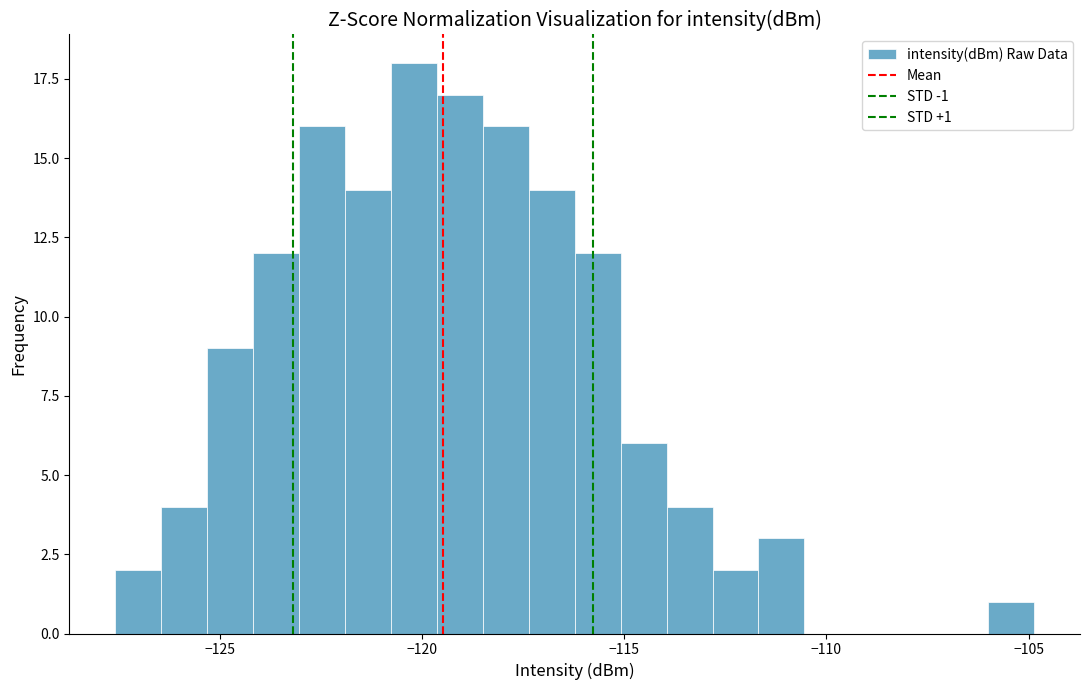

Around what value on the x-axis is the tallest bar? Give the approximate position of its centre, as read against the axis.

-120.0